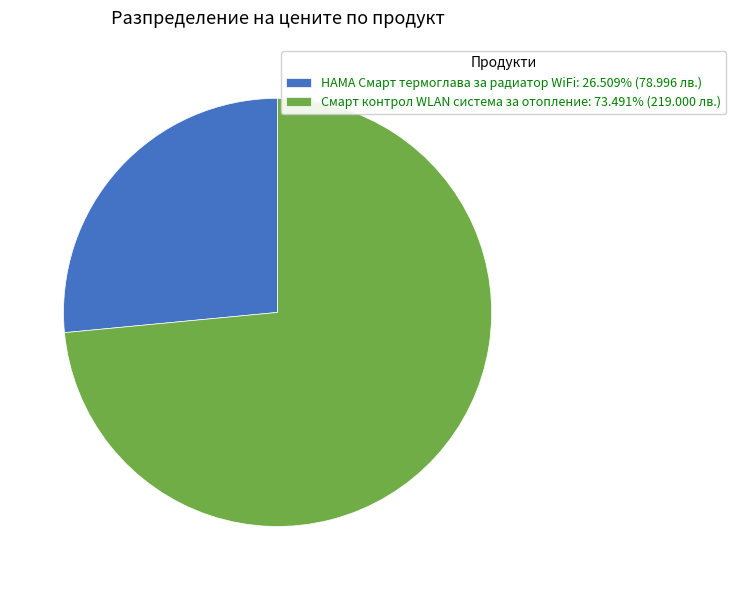

Count the number of slices in the pie.

2